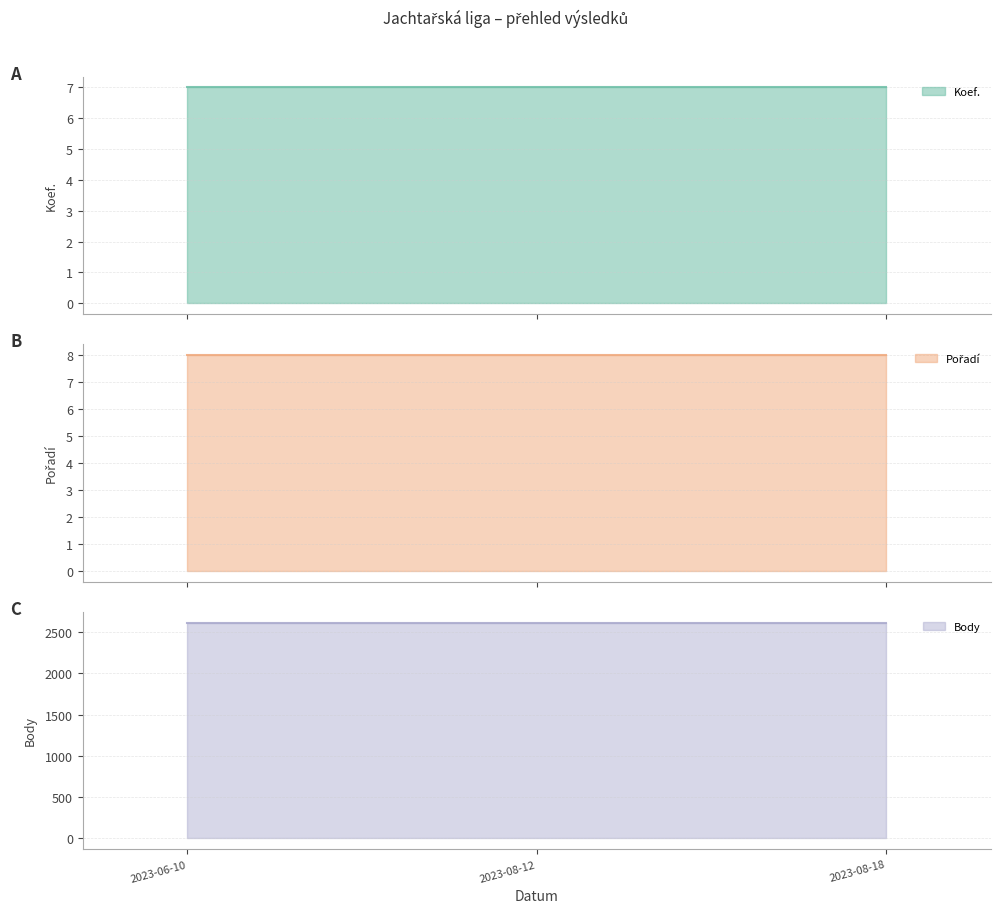

What is the label of the 3rd point from the right?

2023-06-10